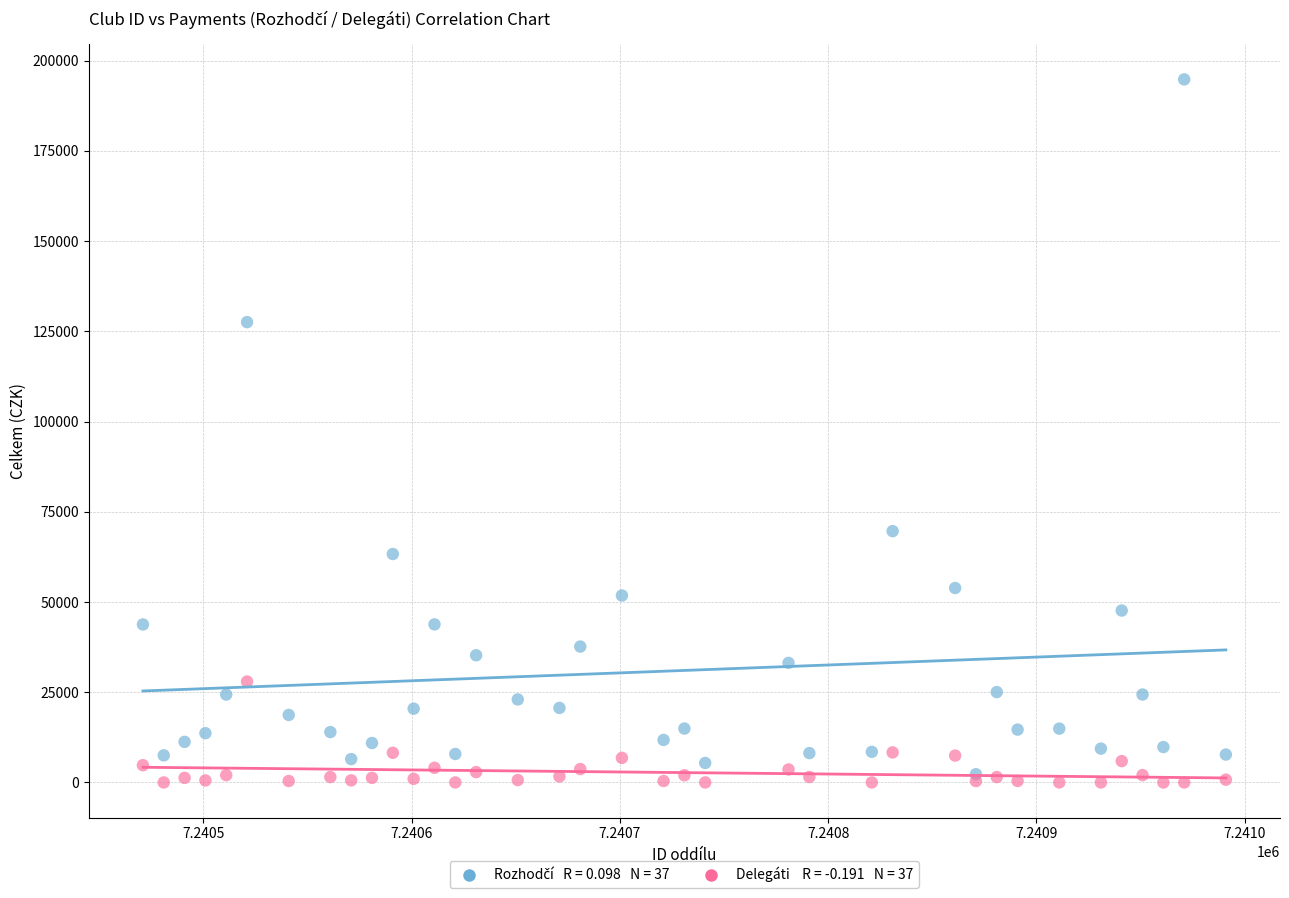

Across all series, what Y value is closest to 97404?

69635